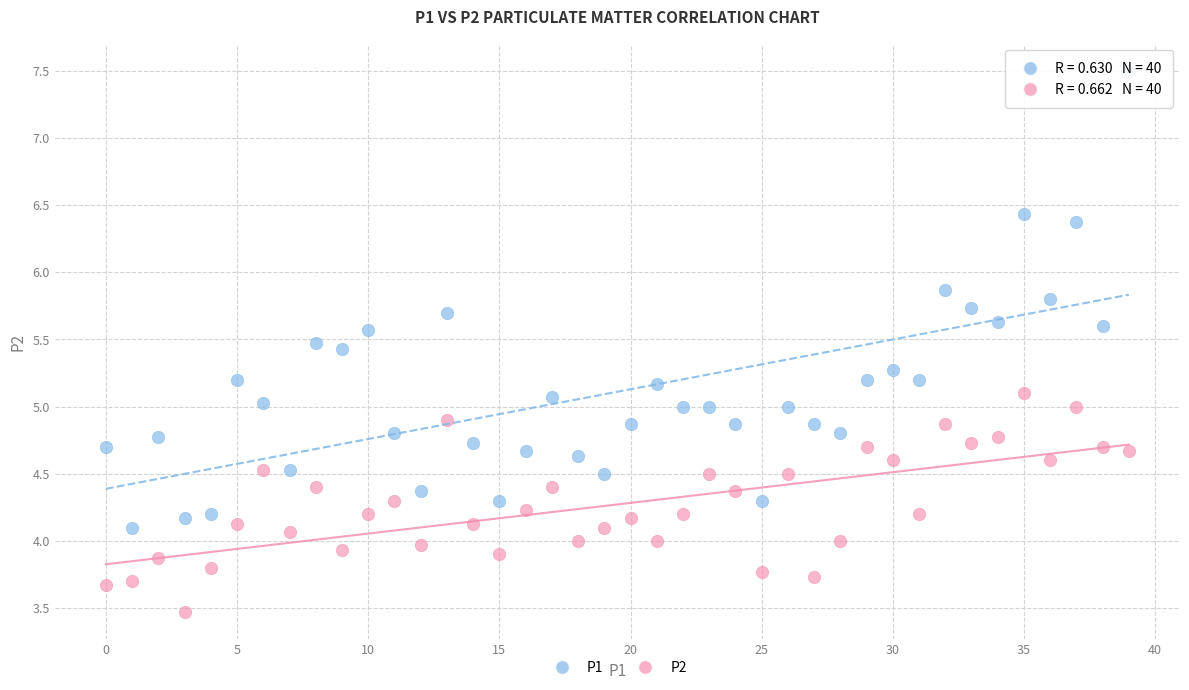

Which series has the widest spread of Y values?

P1